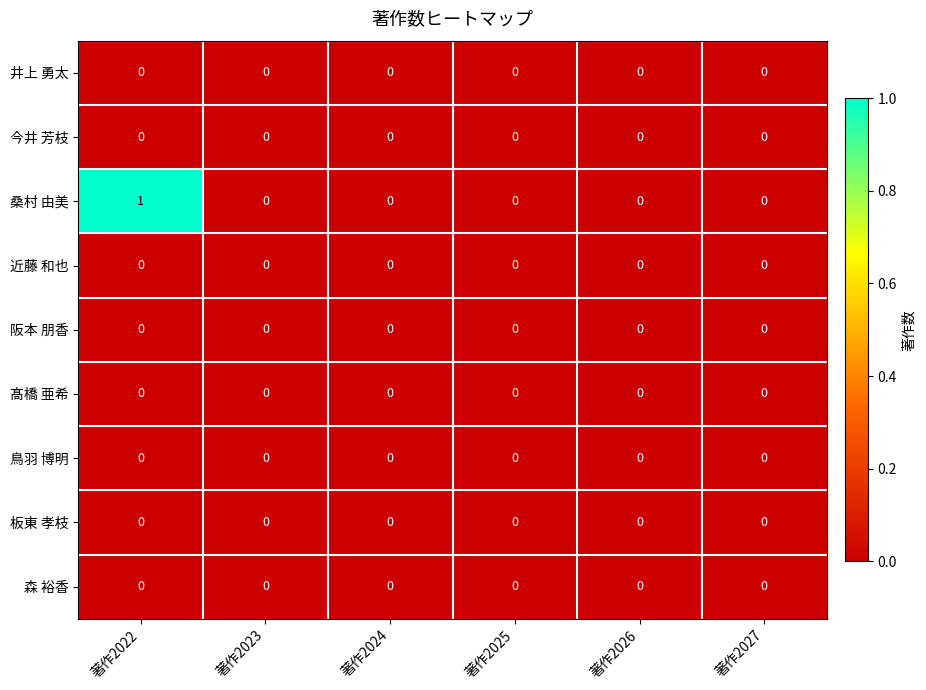

What is the spread (max minus min) of values at 著作2022?

1